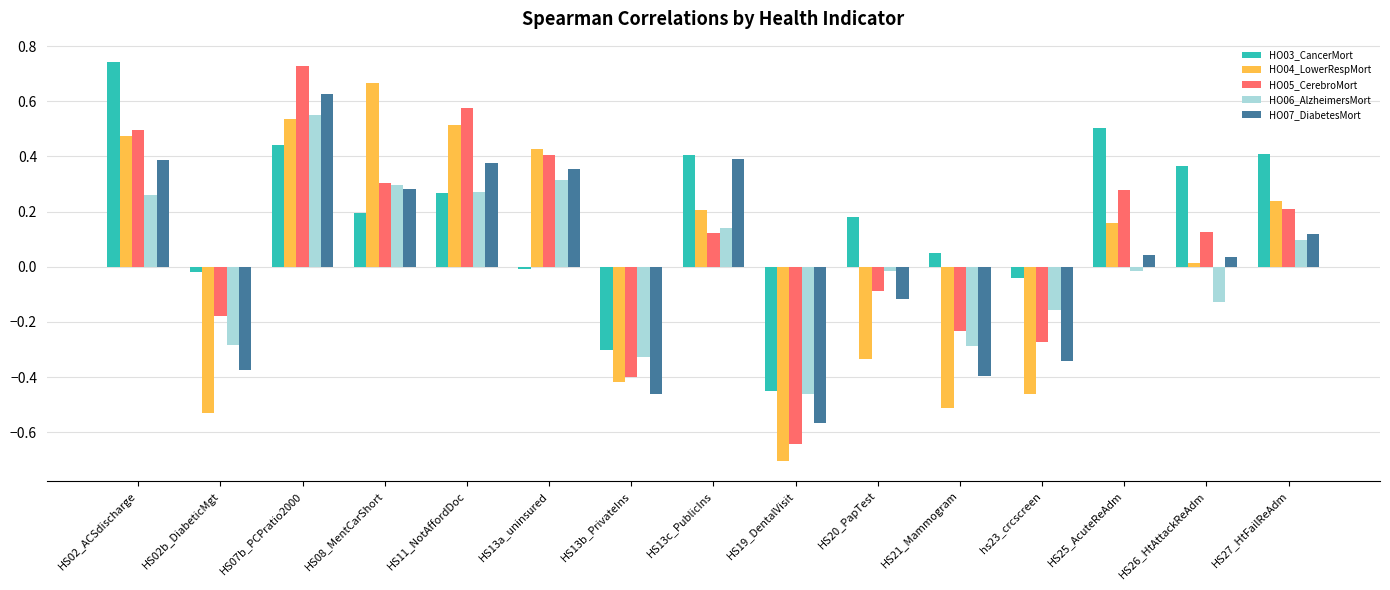

What is the minimum value for HO04_LowerRespMort?

-0.7